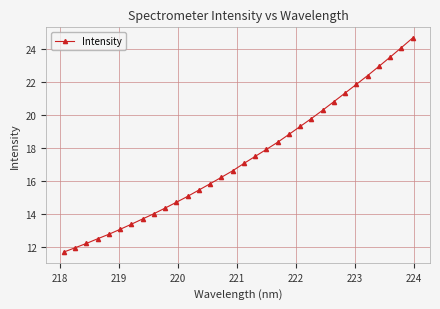

What is the smallest value displayed?

11.7